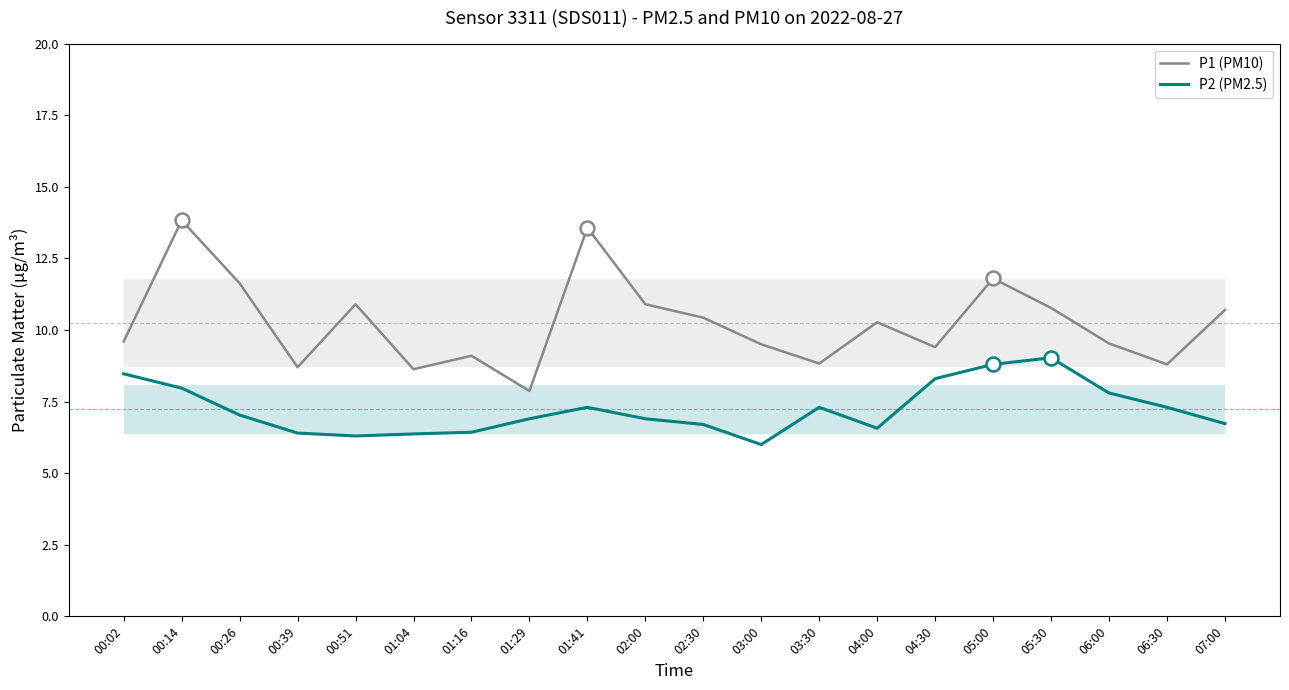

What is the difference between the maximum and minimum values in the P1 (PM10) series?

6.0